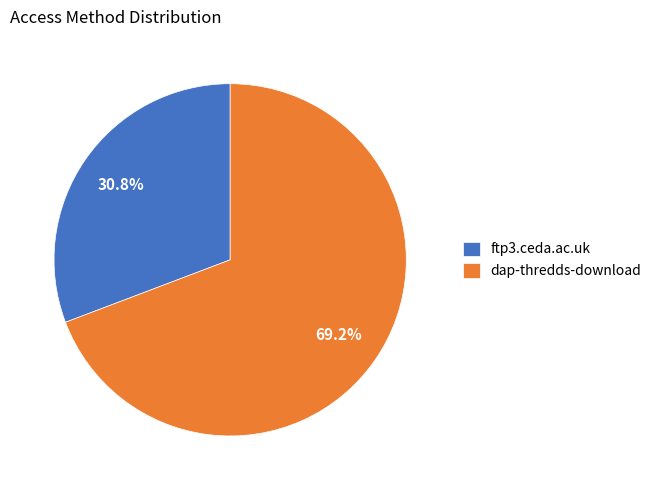

Count the number of slices in the pie.

2